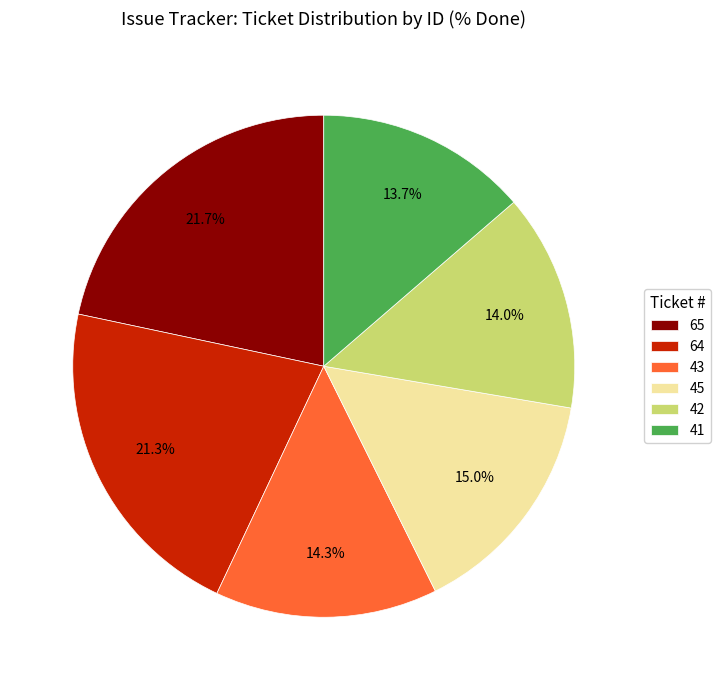

What is the ratio of the value at 42 to the value at 64?

0.7